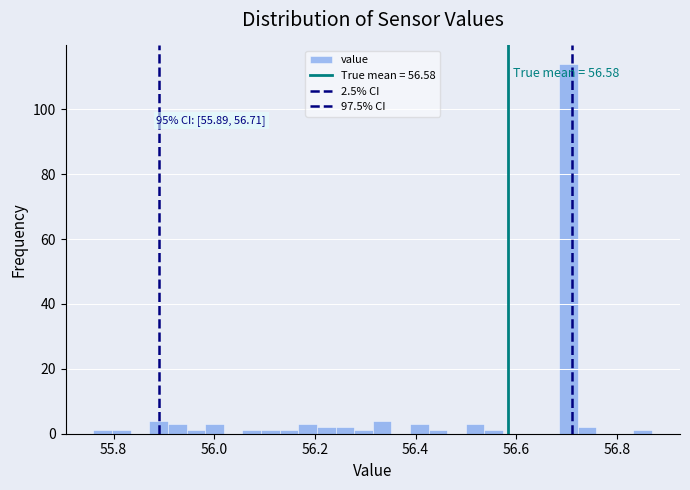

Around what value on the x-axis is the tallest bar? Give the approximate position of its centre, as read against the axis.

56.70